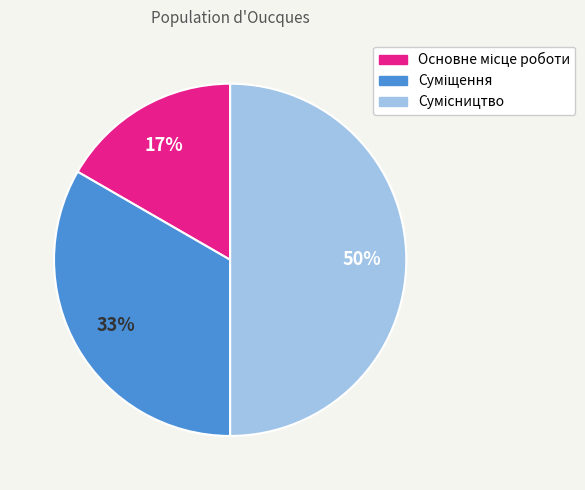

To the nearest percent, what is the difference between the largest and smallest slice percentages?

33%